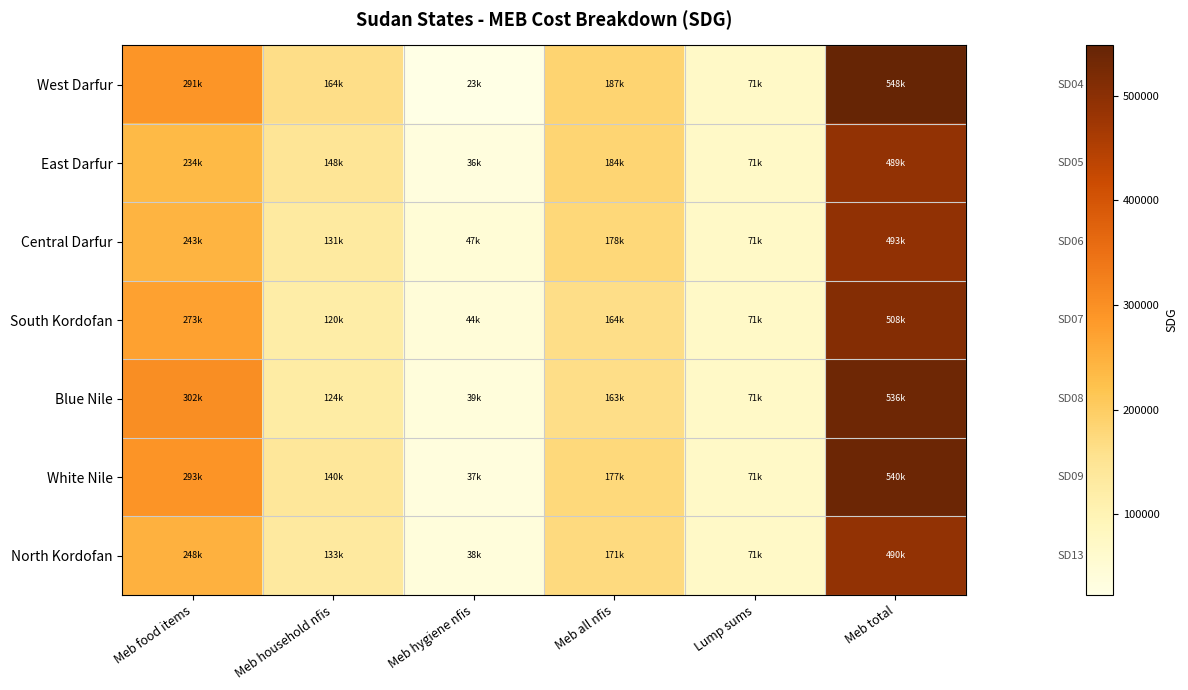

At which category is the sum across all series the highest?

Meb total